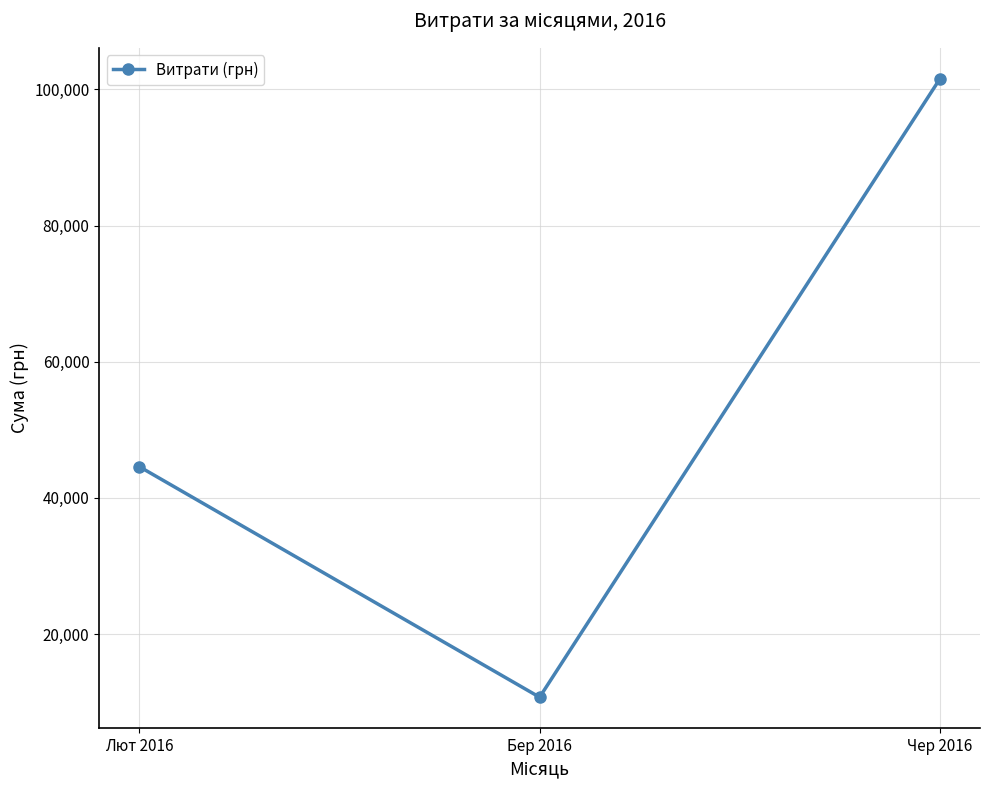

Reading left to right, transcribe all the data shown in this chart.

44589.8	10715.5	101558.0